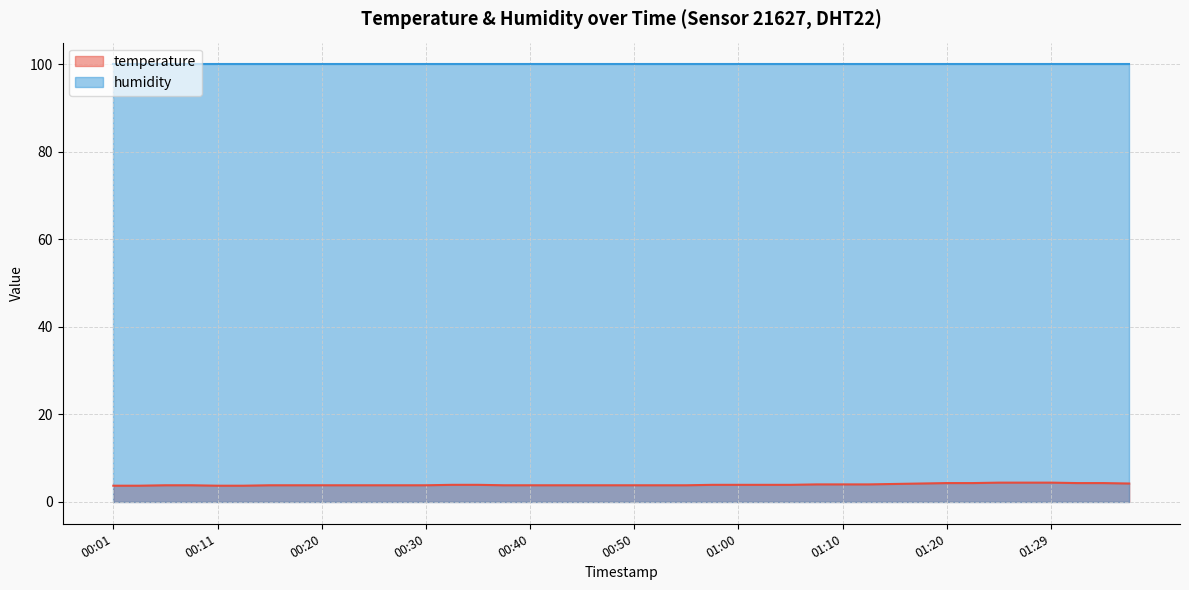

True or false: the data has more than 1 interior local peaks.

False